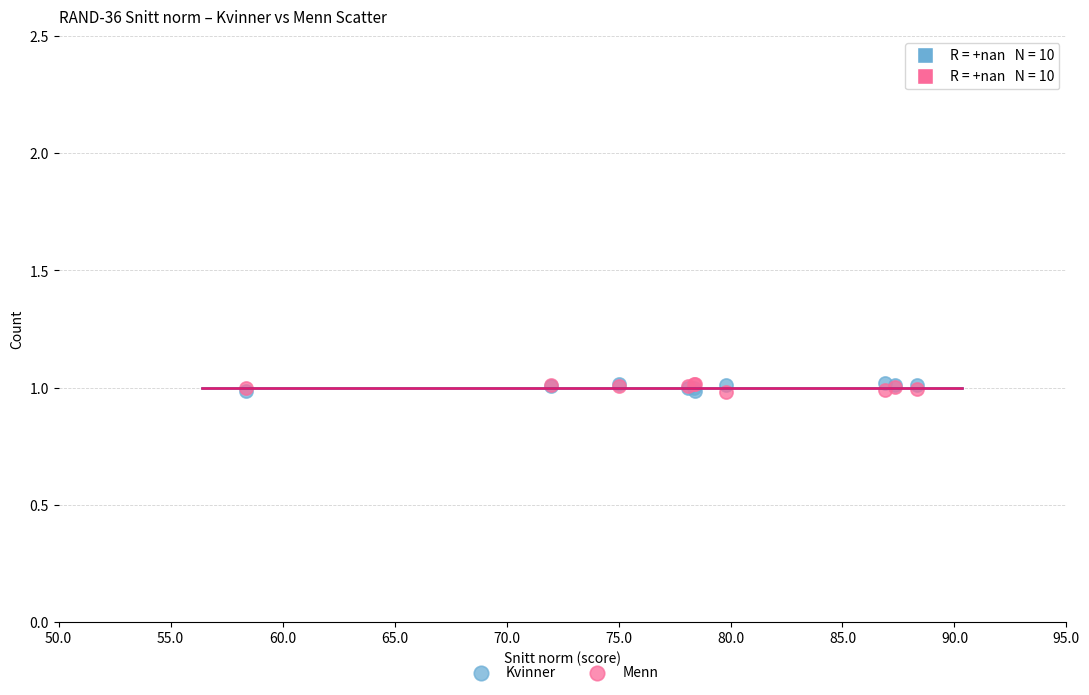

What are all the series names shown in the legend?

Kvinner, Menn